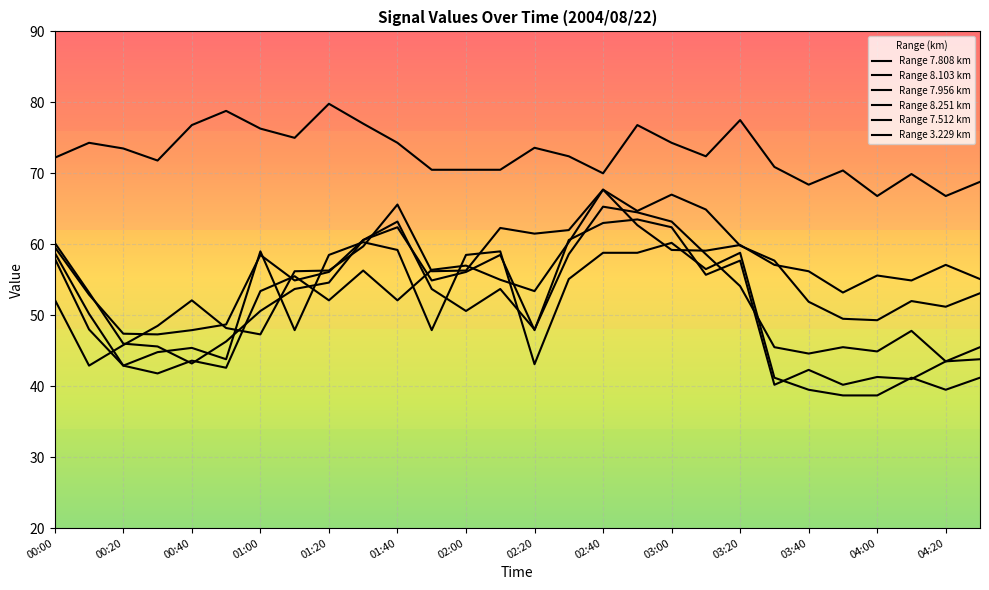

Does the chart have visible grid lines?

Yes